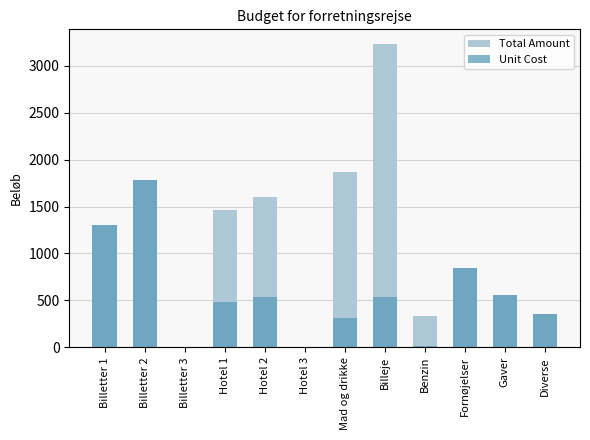

Reading right to left, list all the values displayed in this chart.

Total Amount: 357.5	552.5	845.0	334.0	3228.0	1872.0	0.0	1599.0	1462.5	0.0	1787.5	1300.0
Unit Cost: 357.5	552.5	845.0	8.3	538.0	312.0	0.0	533.0	487.5	0.0	1787.5	1300.0